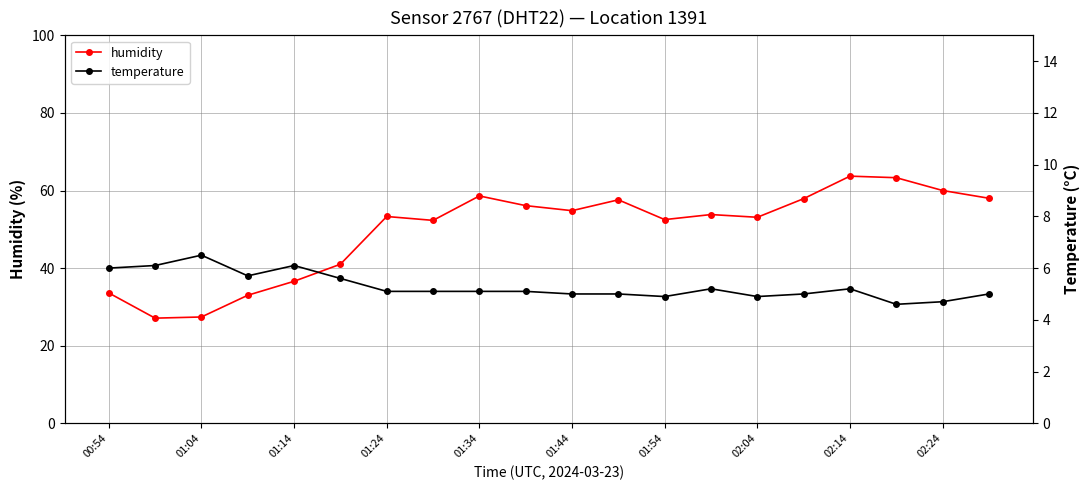

Does the chart have visible grid lines?

Yes